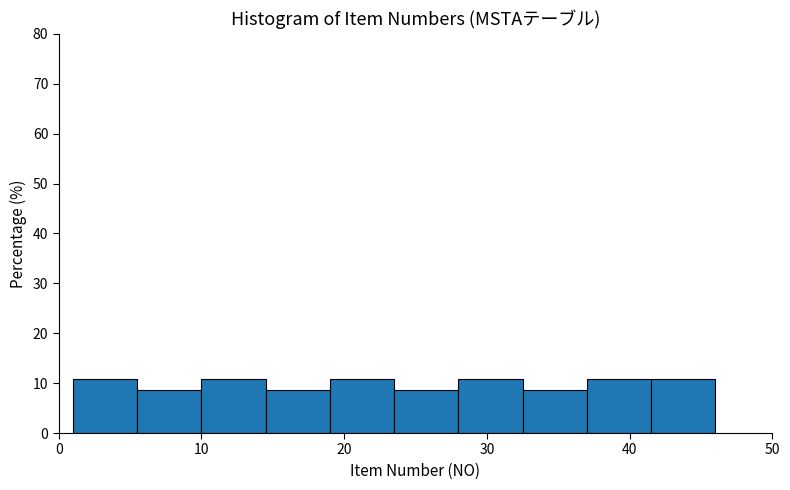

Reading left to right, list every bar in this chart as the range it spans on the x-axis followed by its height. Neither the bar edges nor the heights are printed on the chart, so give them approximately, as read against the axes.

1.0 to 5.5: 11
5.5 to 10.0: 9
10.0 to 14.5: 11
14.5 to 19.0: 9
19.0 to 23.5: 11
23.5 to 28.0: 9
28.0 to 32.5: 11
32.5 to 37.0: 9
37.0 to 41.5: 11
41.5 to 46.0: 11